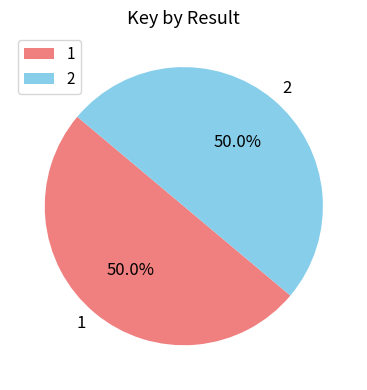

Approximately how many times larger is the value at 1 compared to 2?

1.0